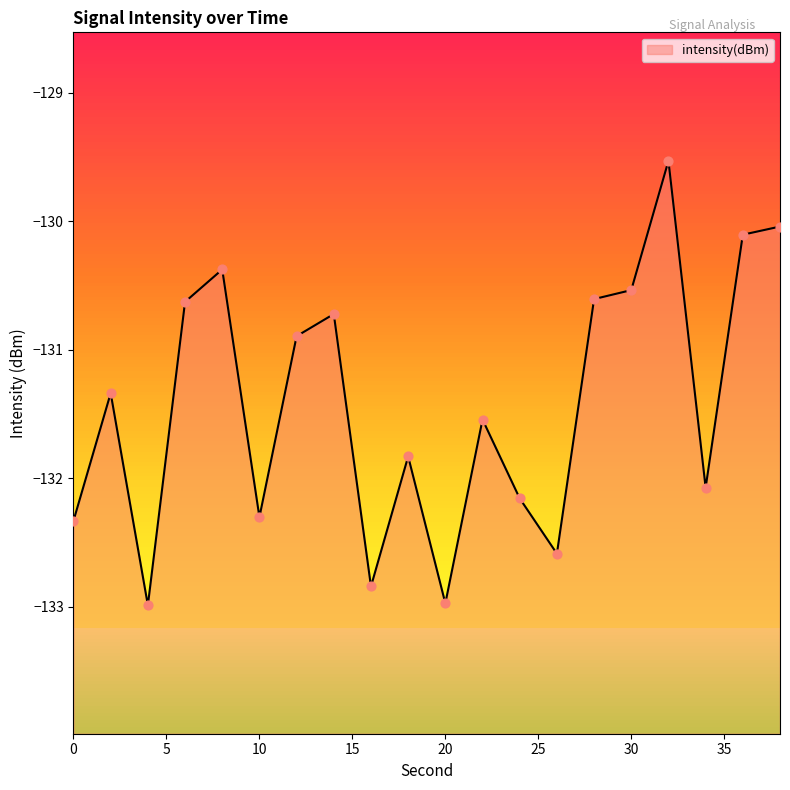

Which has a higher value, 18 or 36?

36